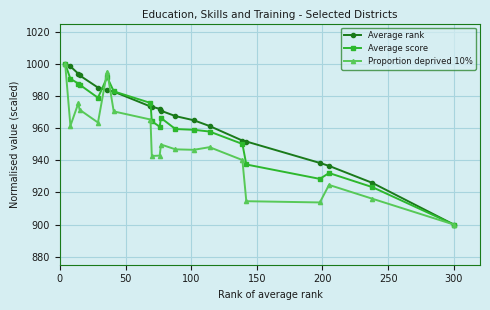

Is this an area chart (filled region under the line)?

No